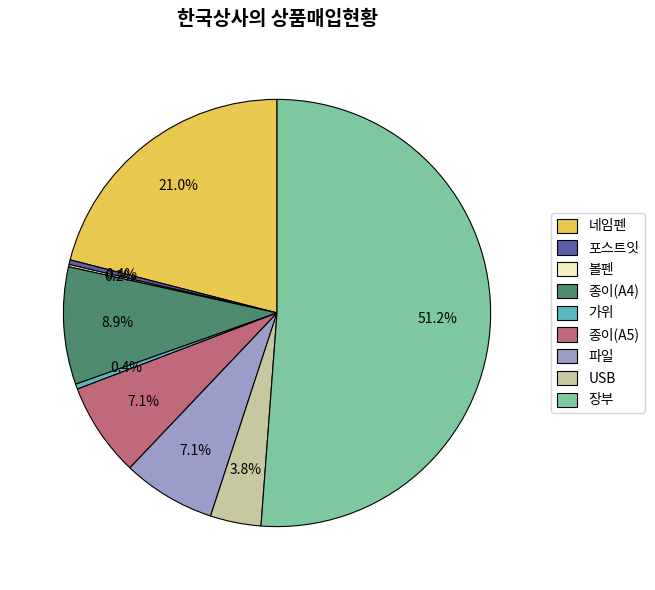

Which slice represents more than half of the pie?

장부